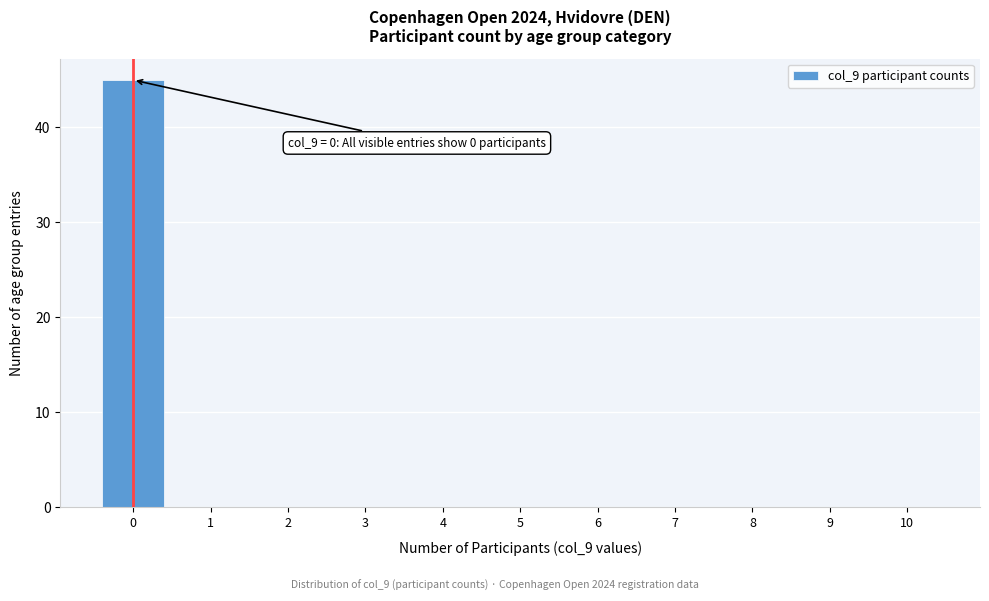

What is the sum of all values?

45